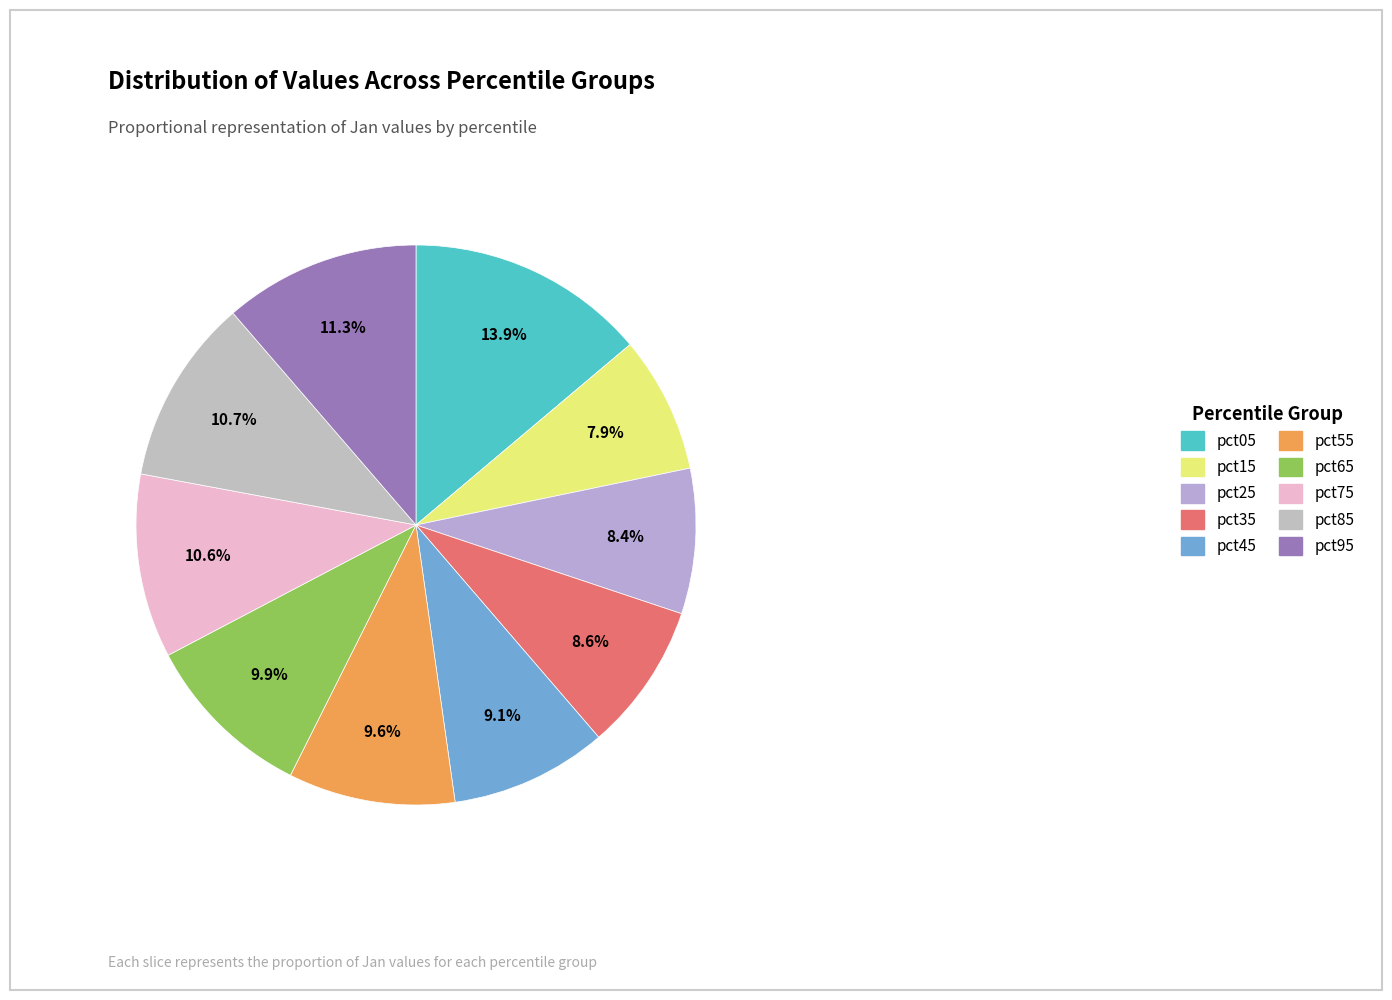

How many slices are in this pie chart?

10